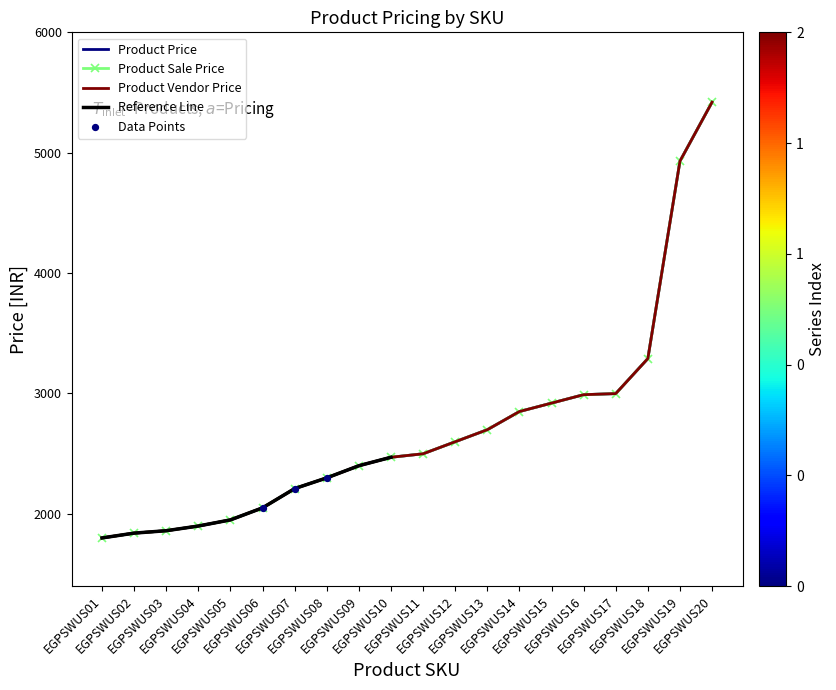

Which series has the largest Y range (max minus min)?

Product Price